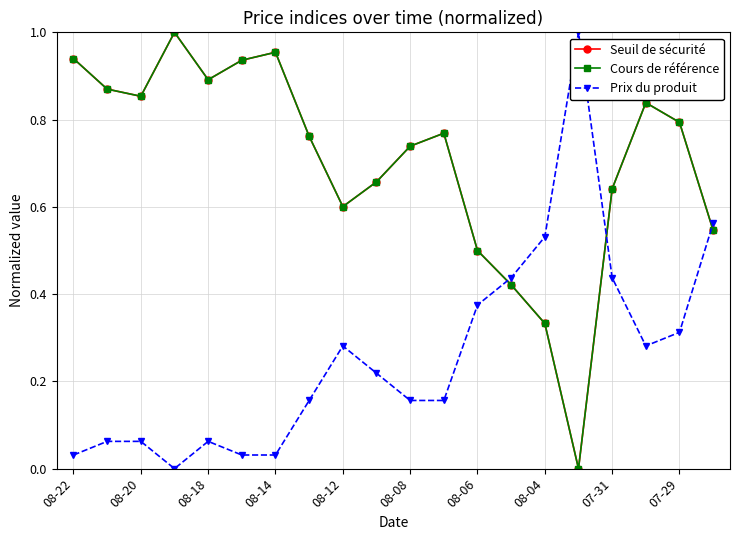

In Cours de référence, how many points are lower than both neighbors (excluding endpoints)?

4